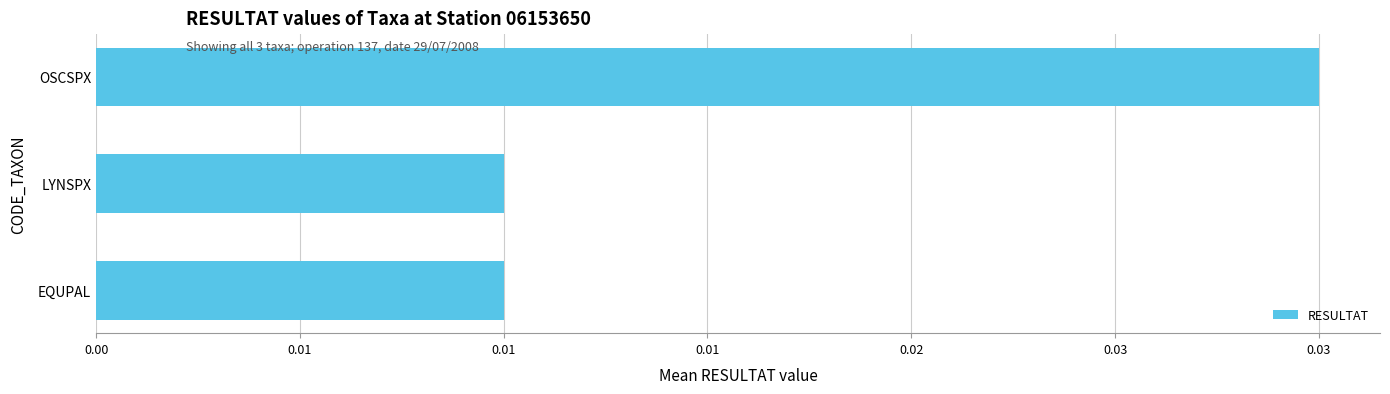

Are the bars horizontal?

Yes